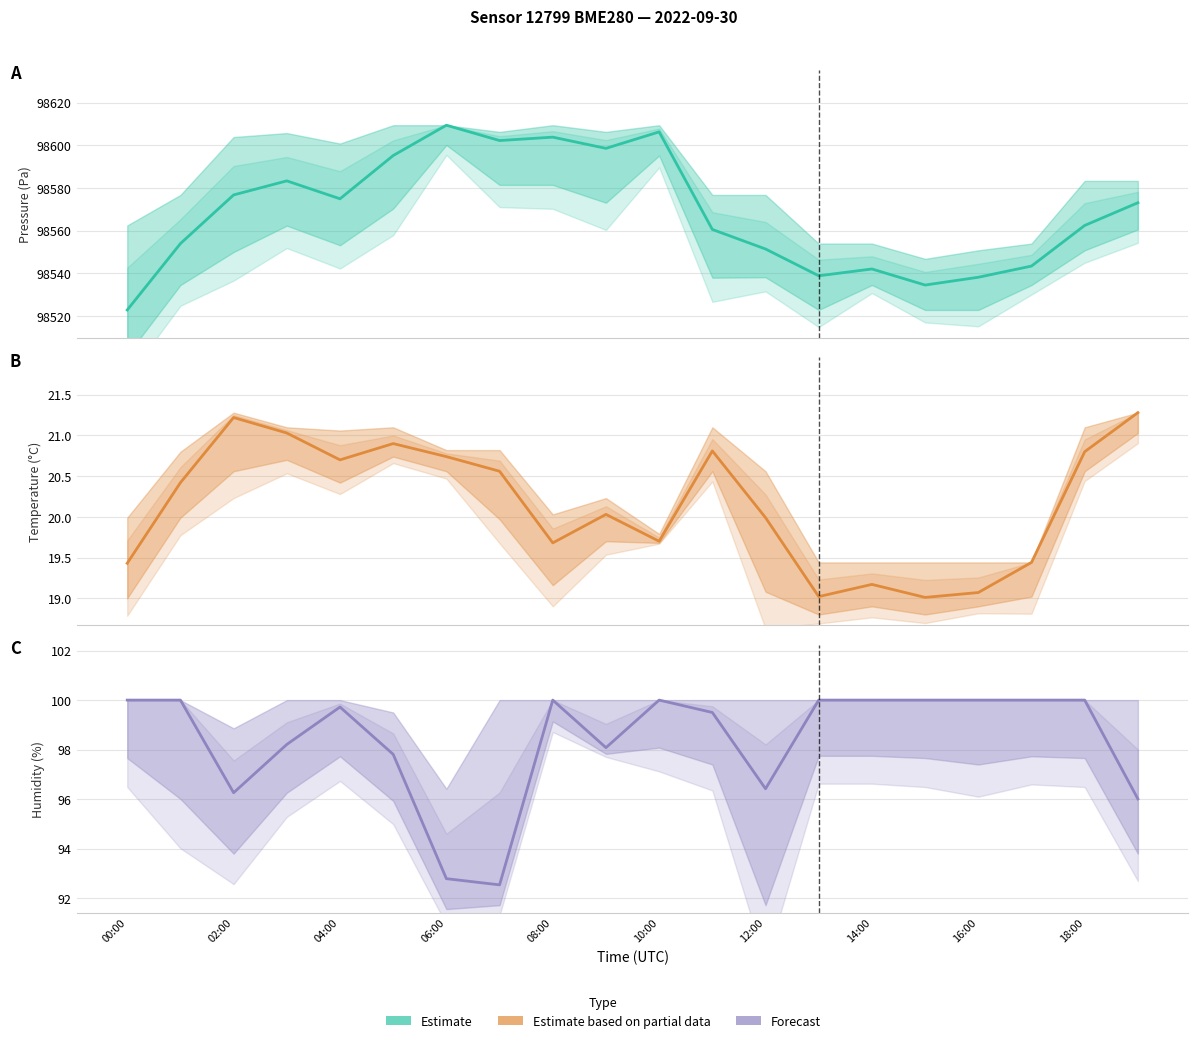

What is the difference between the highest and lowest values at 15?

98515.4